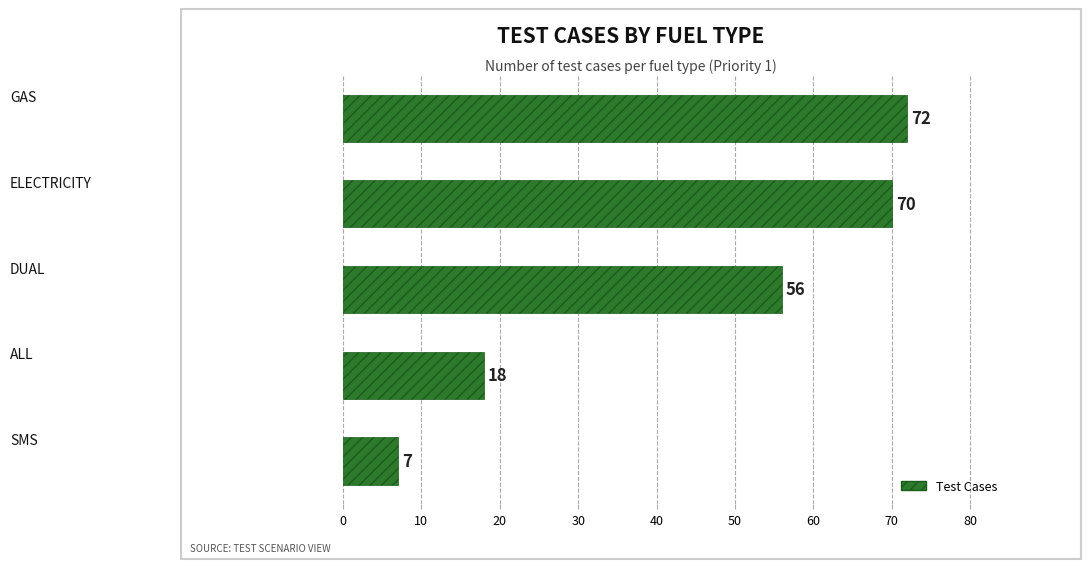

Count the number of categories in the chart.

5